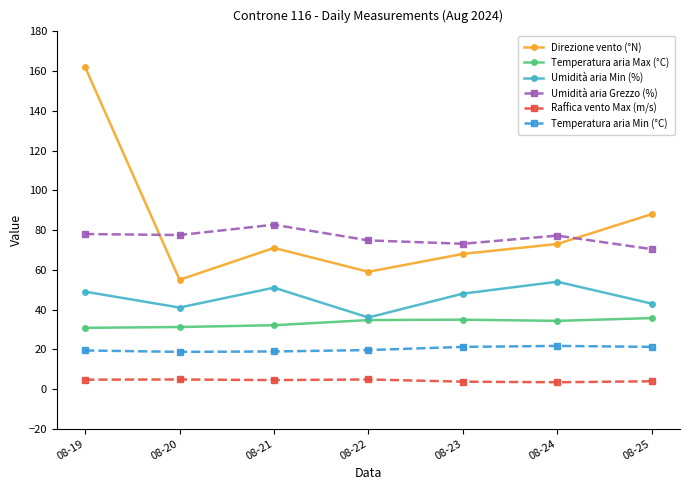

What is the maximum value shown in the chart?

162.0